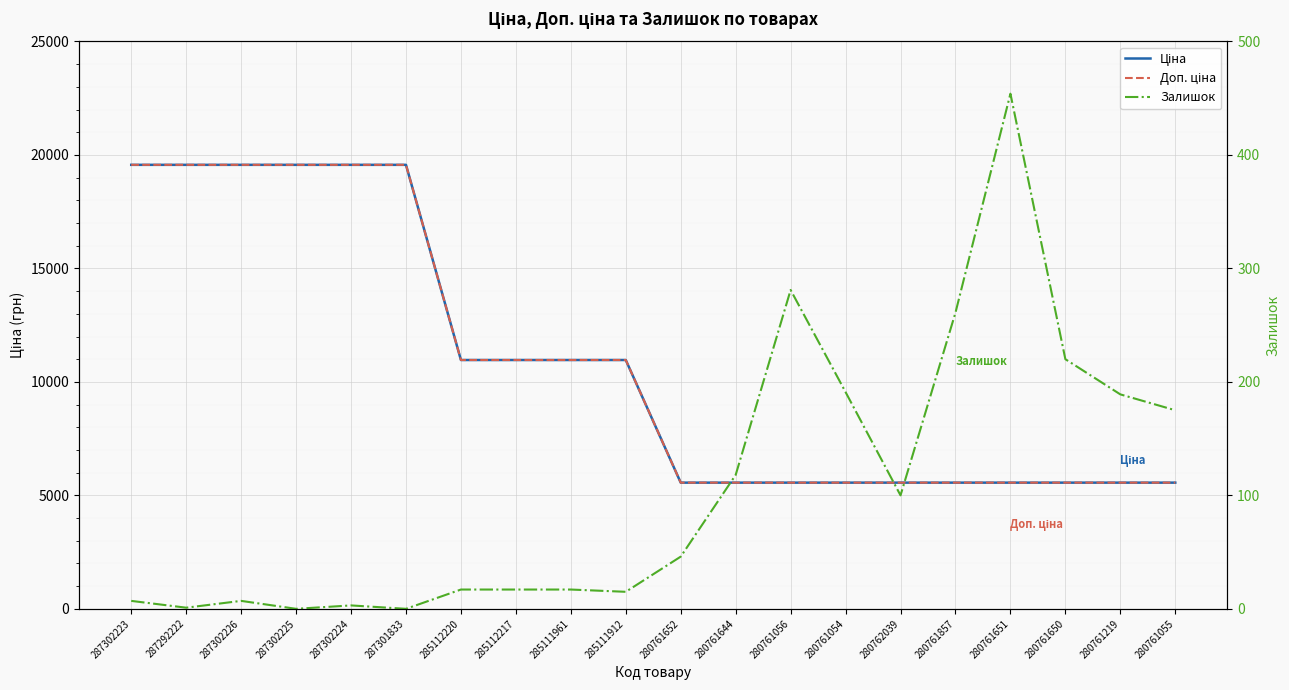

At how many categories does at least one series exceed 8197?

10